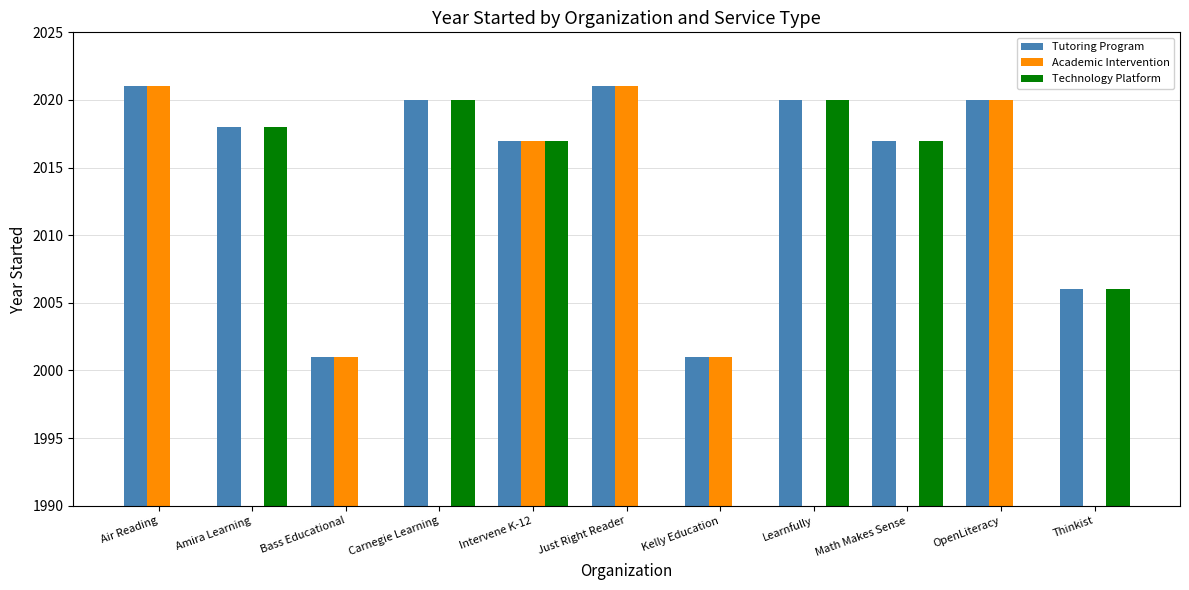

Which series changed the most between Air Reading and Bass Educational?

Tutoring Program